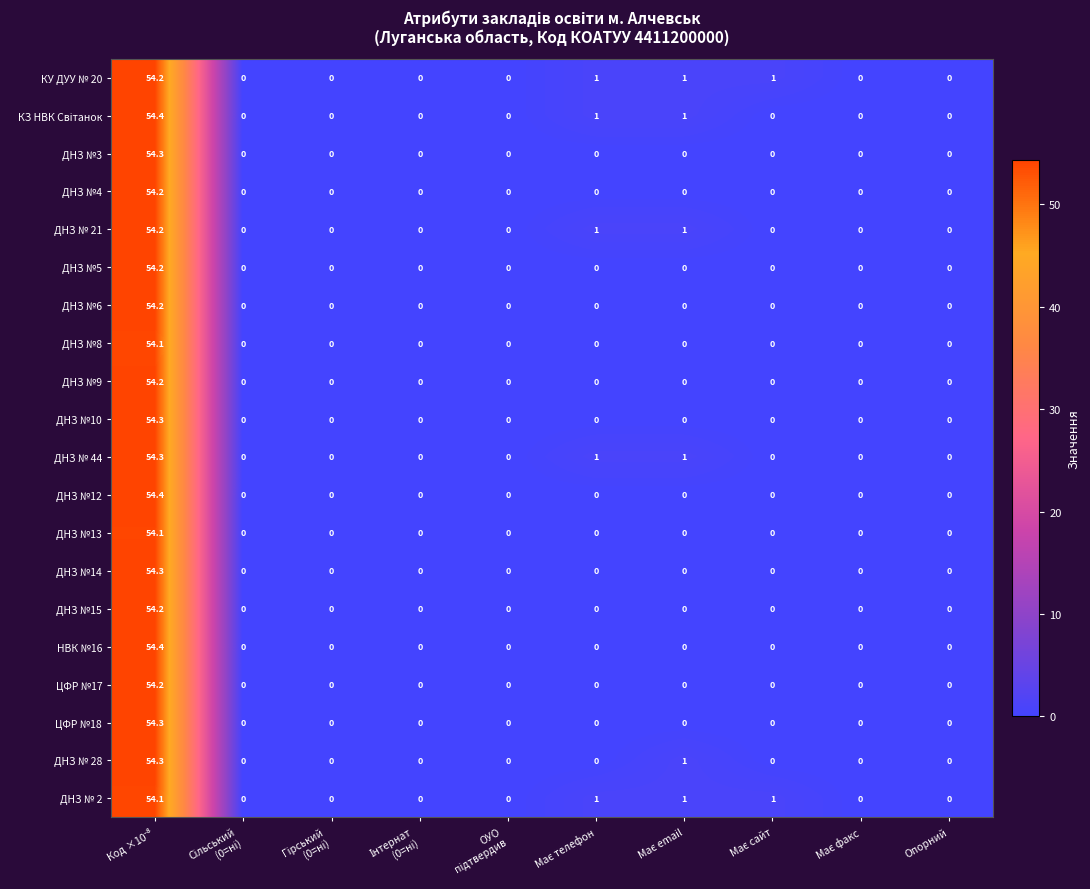

What is the average value of the ДНЗ №5 series?

5.4